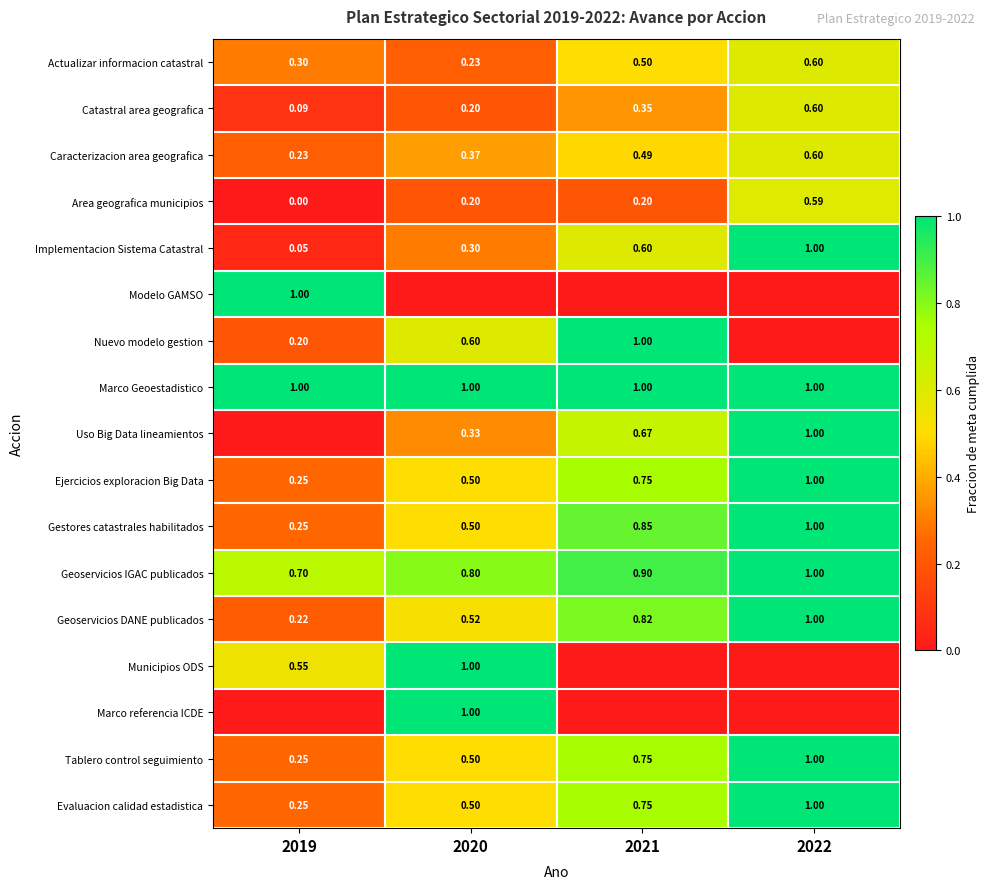

Which category has the lowest value in the Tablero control seguimiento series?

2019